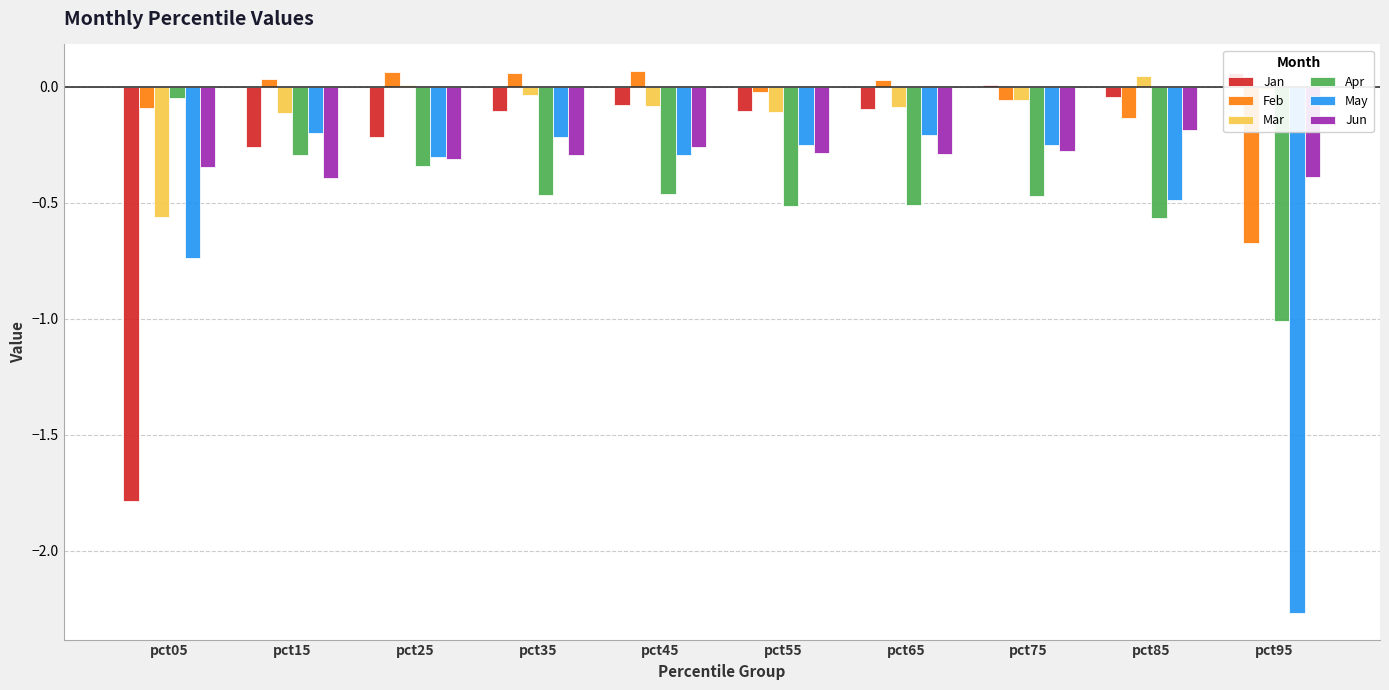

What is the minimum value for Mar?

-0.6